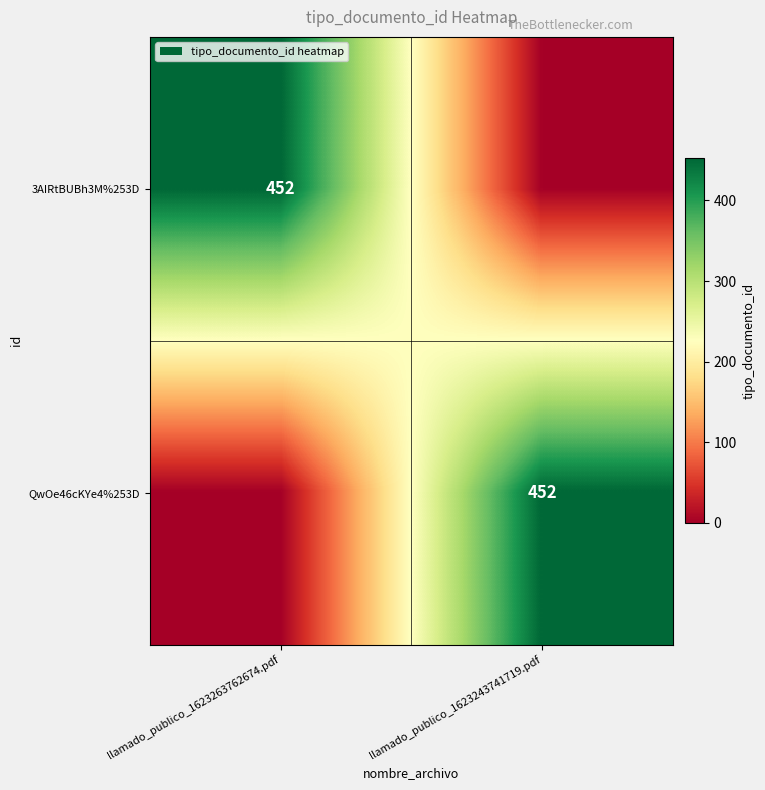

At which category is the sum across all series the highest?

llamado_publico_1623263762674.pdf